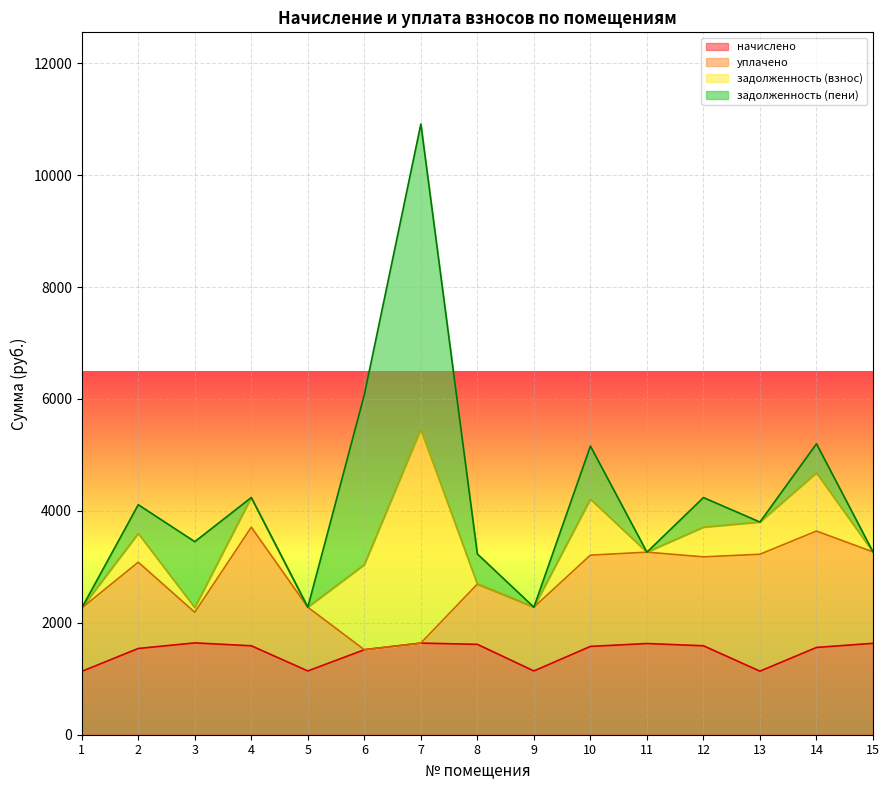

What is the sum of all начислено values?

22077.8